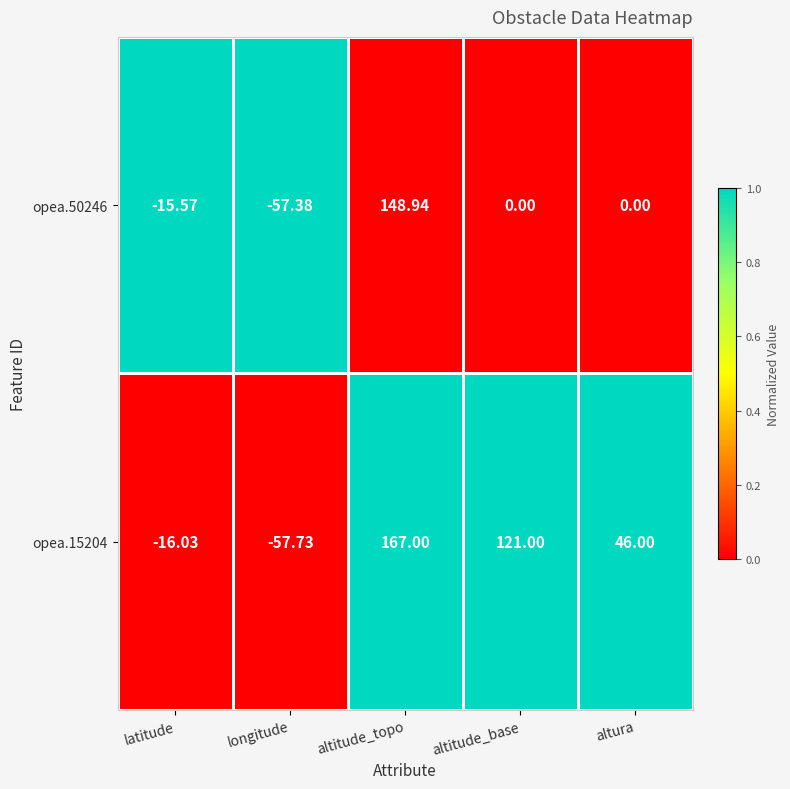

At which label does opea.15204 reach its minimum?

longitude